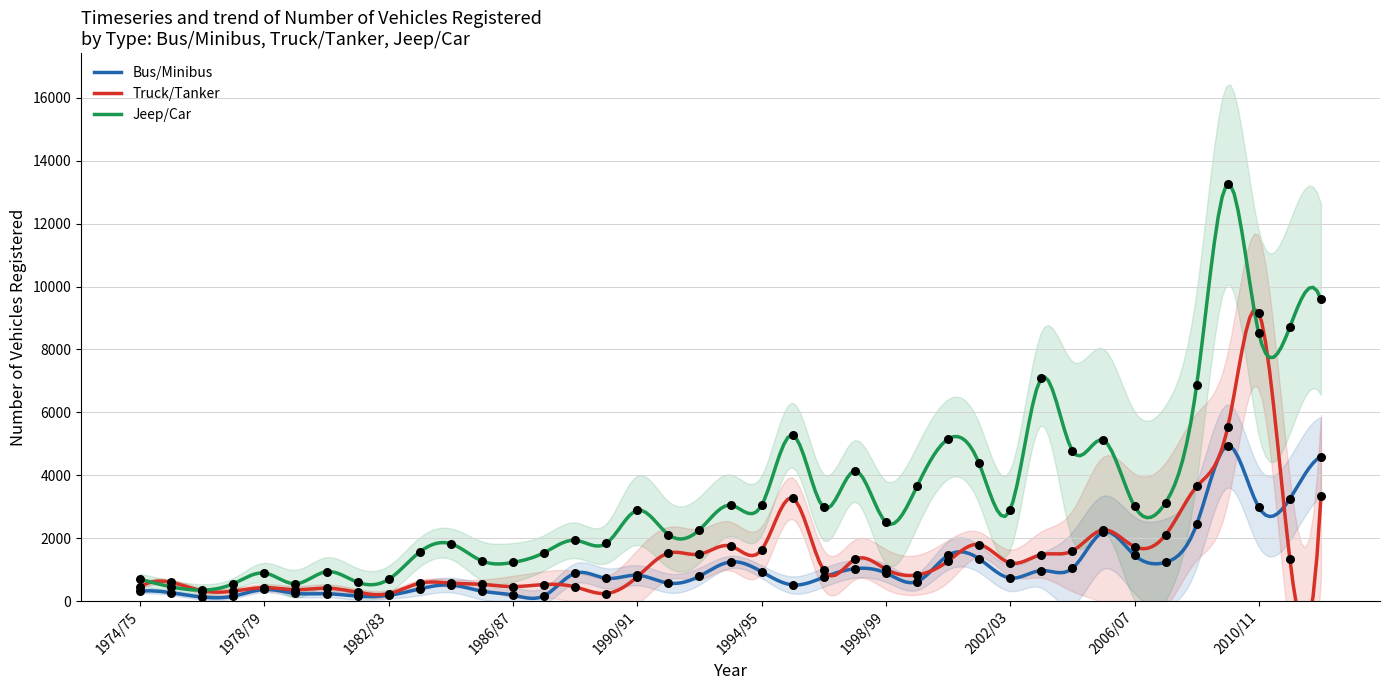

Is the value of Truck/Tanker at 2004/05 greater than the value of Bus/Minibus at 1999/00?

Yes